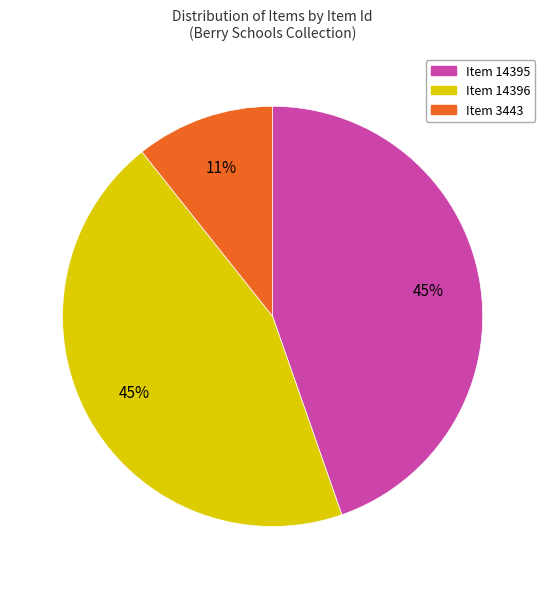

Is it true that Item 3443 is 20% of the pie?

False